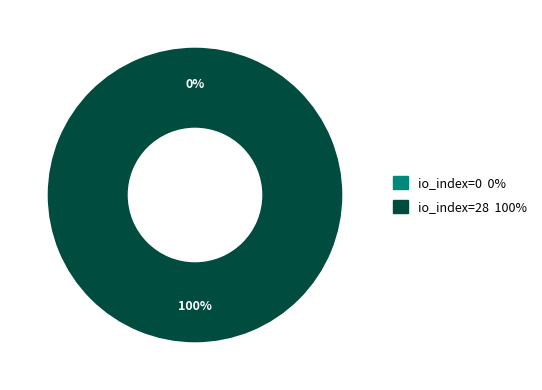

What is the smallest slice in the pie chart?

io_index=0